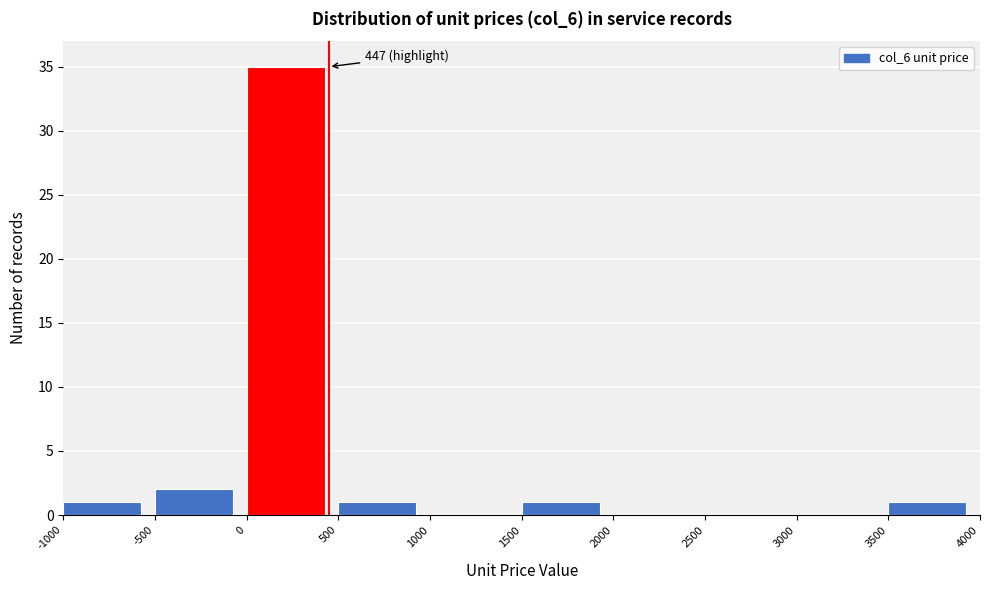

Over which range of the x-axis is the bar tallest?

0 to 500